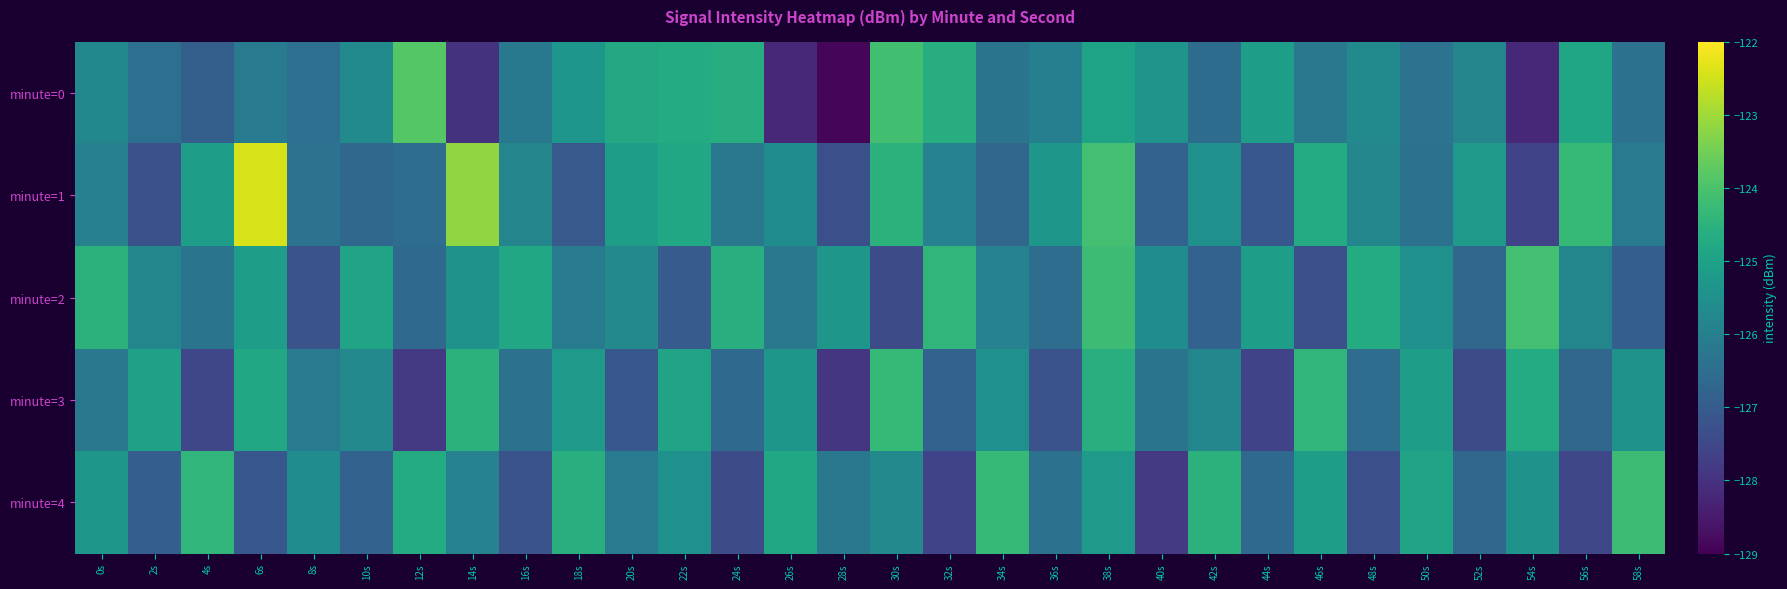

Count the number of categories in the chart.

30